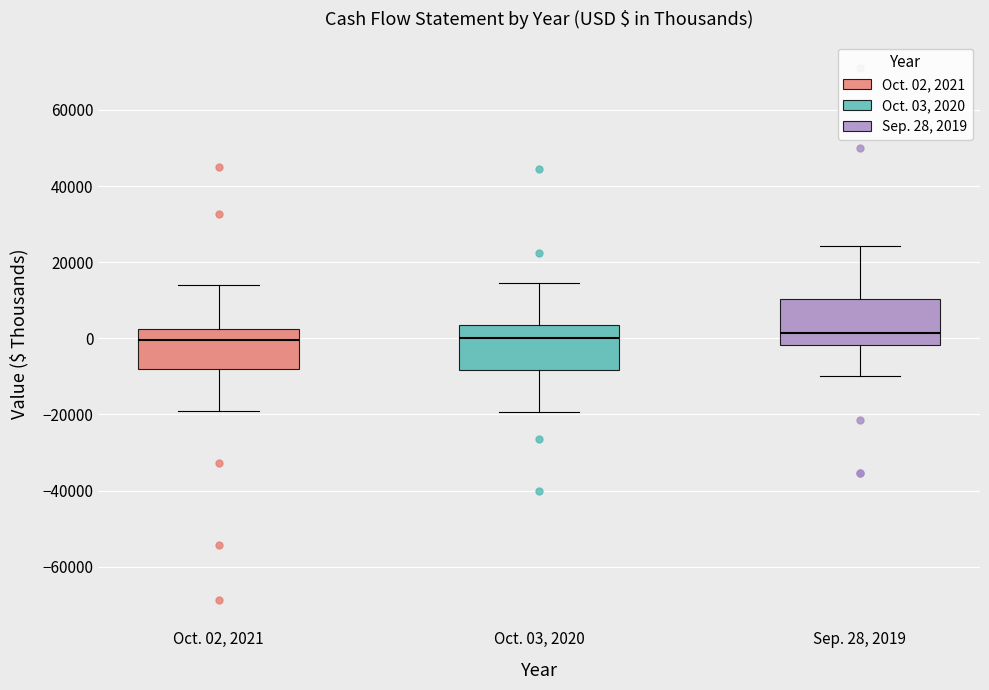

Reading left to right, transcribe this box plot: for each box, give where its median line is, the range the box spans, and where its two whiskers end, as read against the y-axis. The values are not printed on the chart, so give them approximately, as read against the axis.

Oct. 02, 2021: median 0, box -8000 to 2000, whiskers -20000 to 14000
Oct. 03, 2020: median 0, box -8000 to 4000, whiskers -20000 to 14000
Sep. 28, 2019: median 2000, box -2000 to 10000, whiskers -10000 to 24000